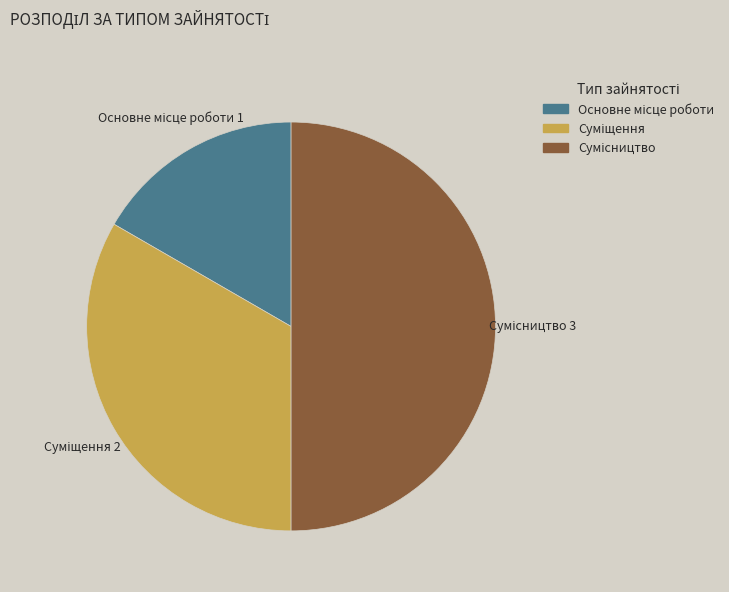

How many slices are in this pie chart?

3